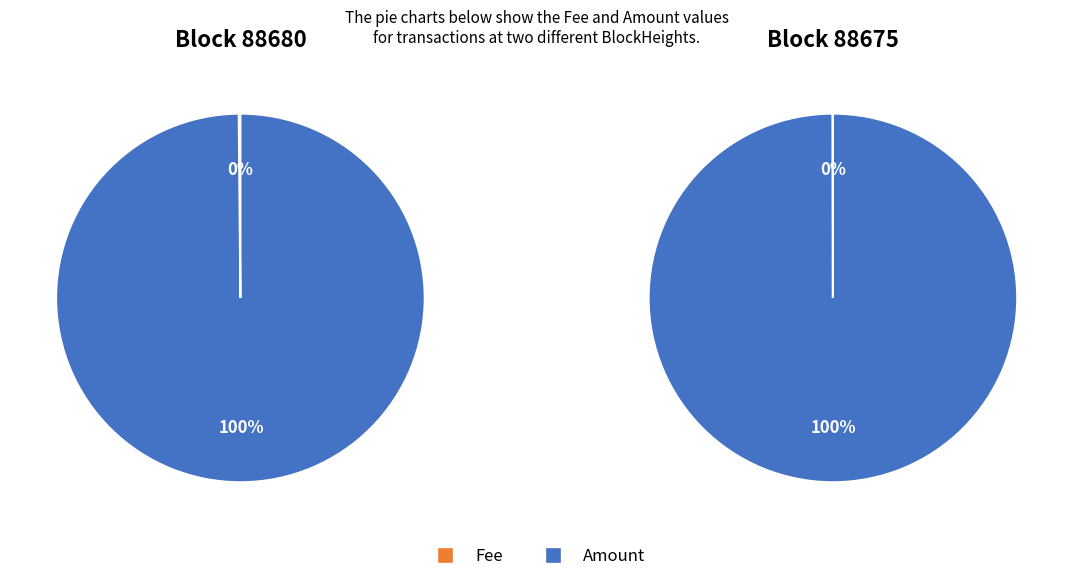

Between 88675 and 88680, which is larger?

88675